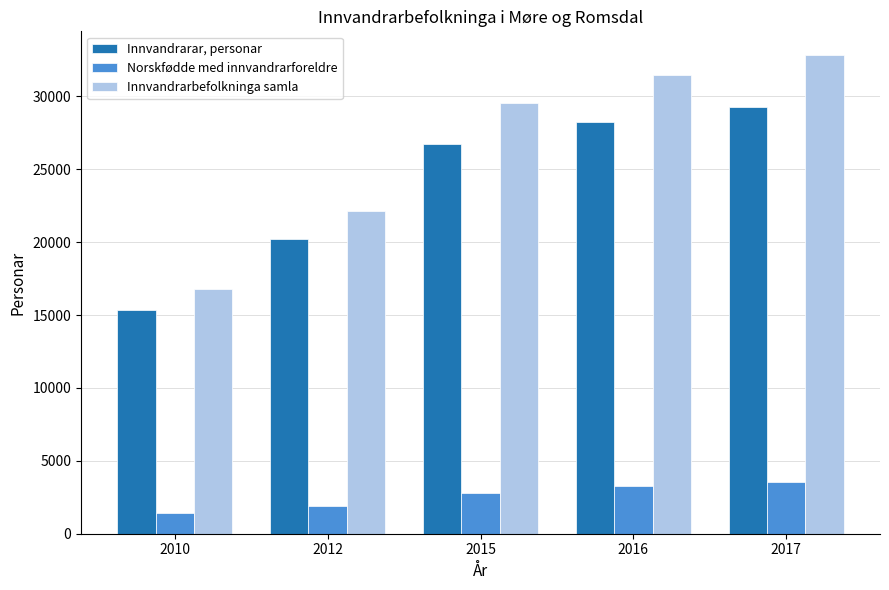

Reading left to right, what are all the values shown in this chart?

Innvandrarar, personar: 15354	20246	26764	28240	29271
Norskfødde med innvandrarforeldre: 1431	1896	2815	3250	3553
Innvandrarbefolkninga samla: 16785	22142	29579	31490	32824